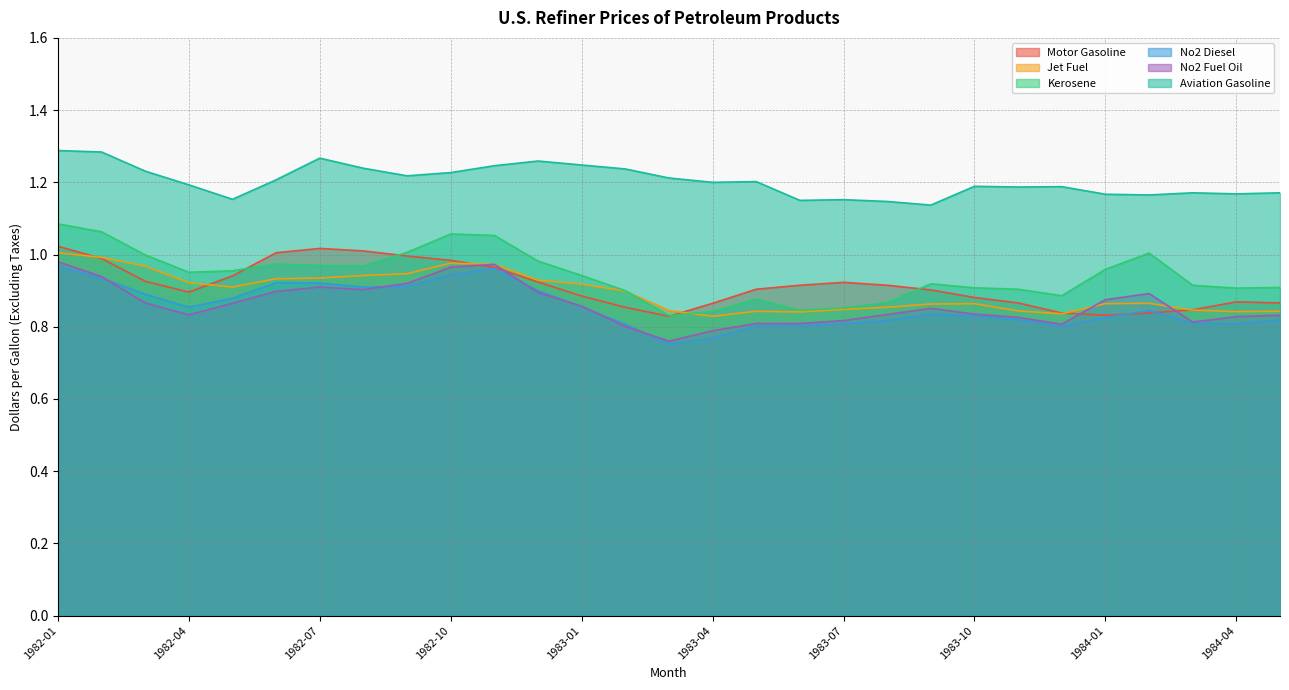

Read the Aviation Gasoline value at 1983-03.

1.2